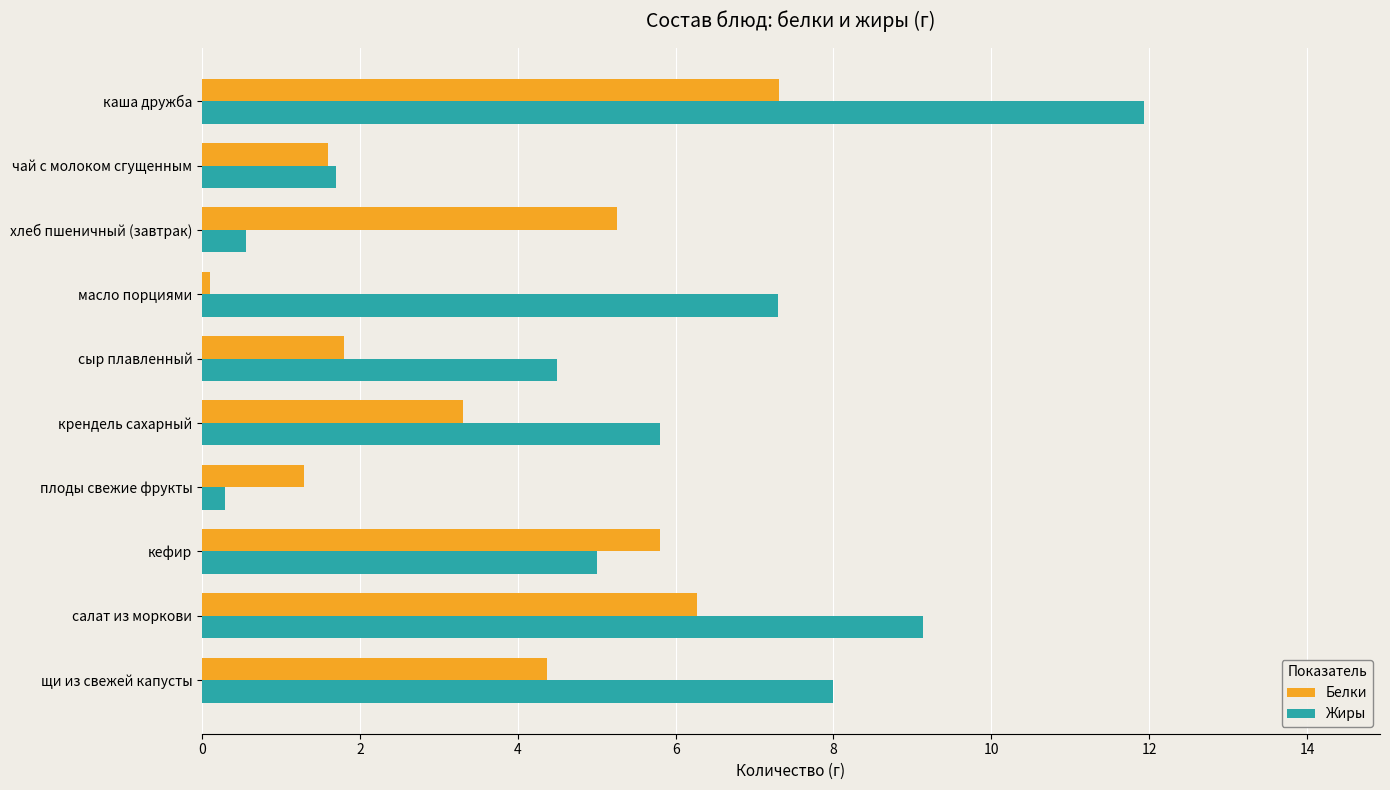

What is the average value of the Белки series?

3.7